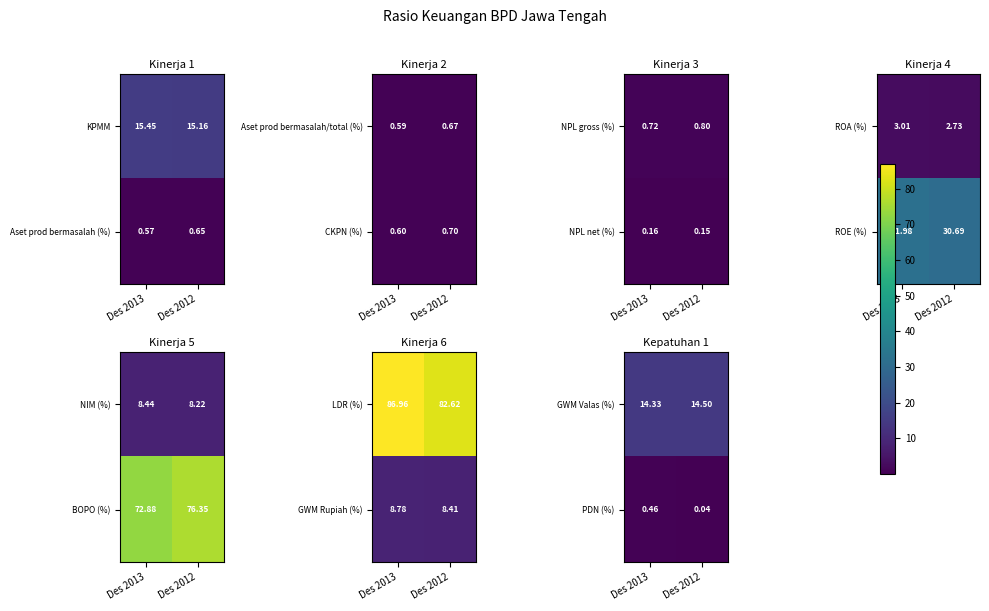

What value does the GWM Valas (%) series have at Des 2012?

14.5